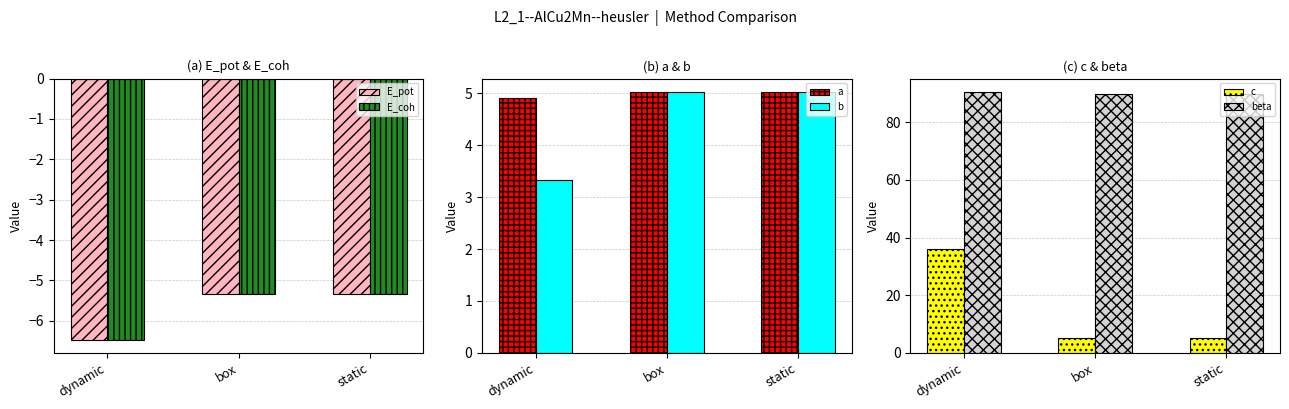

What is the total value across all series at box?

94.4